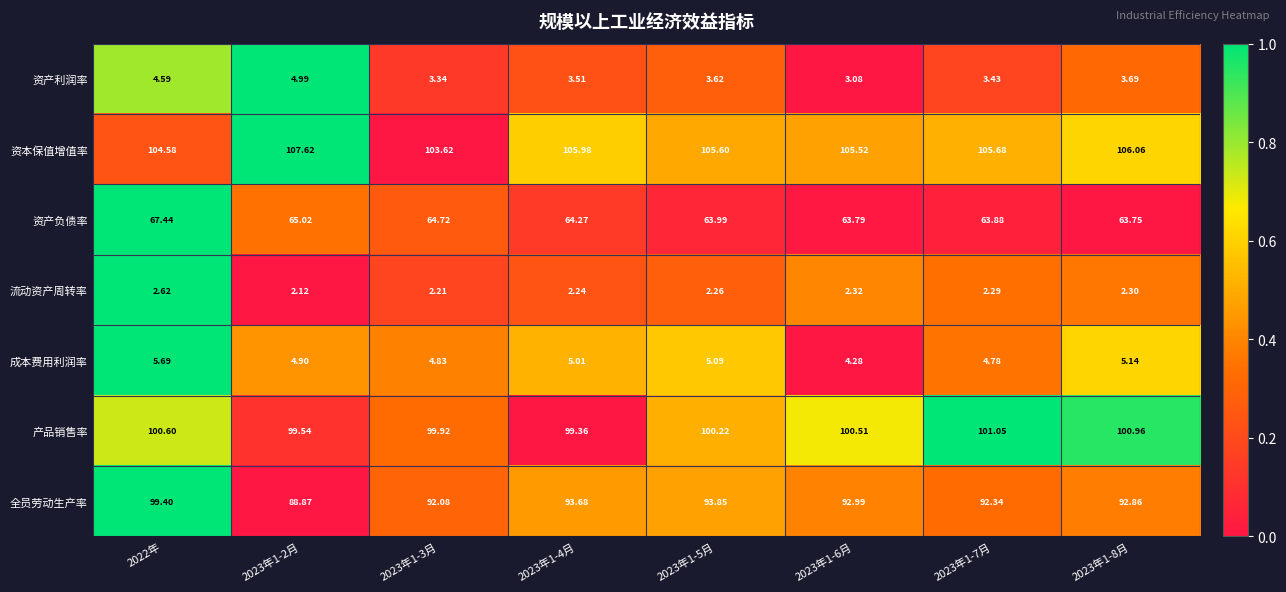

Between 2022年 and 2023年1-5月, which series saw the biggest shift?

全员劳动生产率